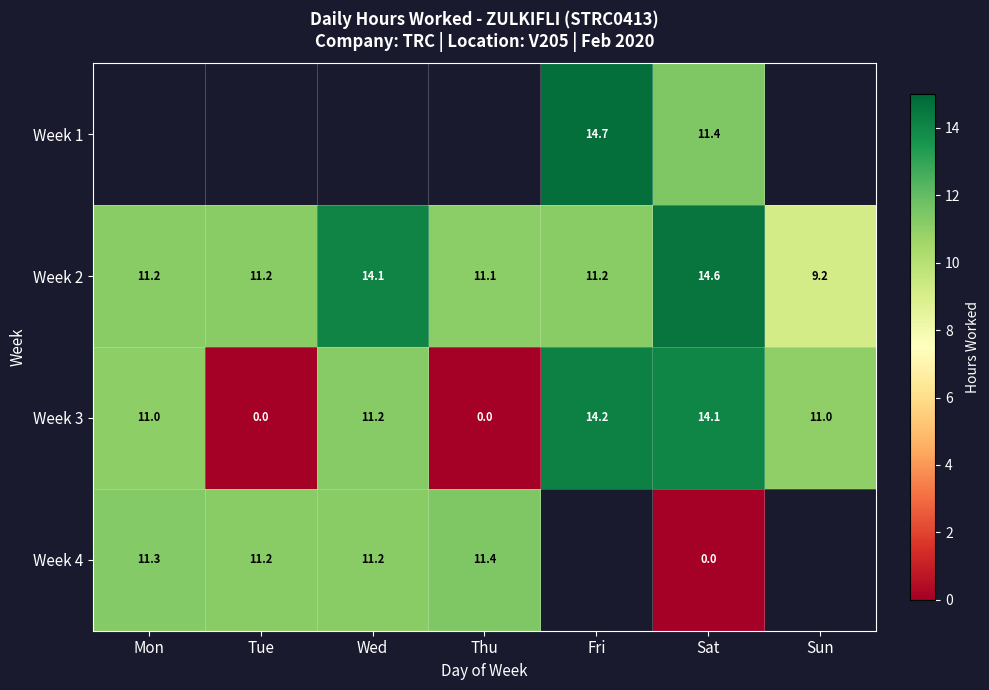

Is the value of Week 3 at Tue greater than the value of Week 4 at Thu?

No